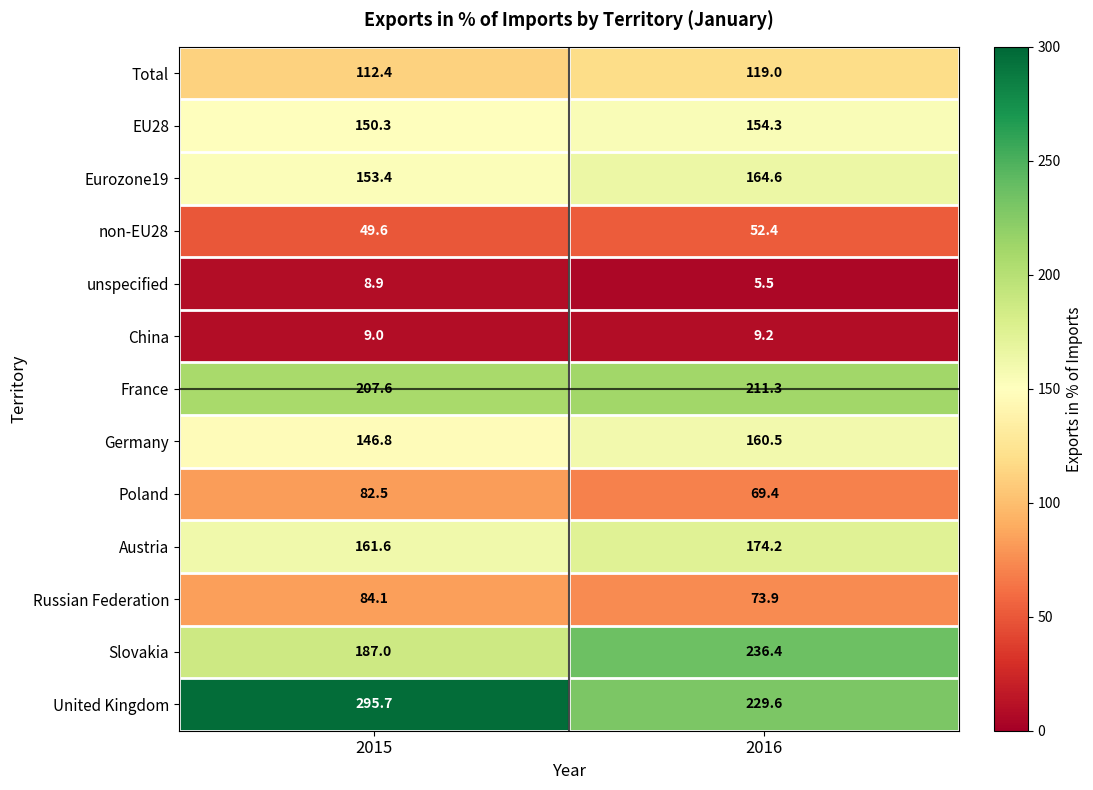

The Eurozone19 series shows 153.4 at 2015. True or false?

True